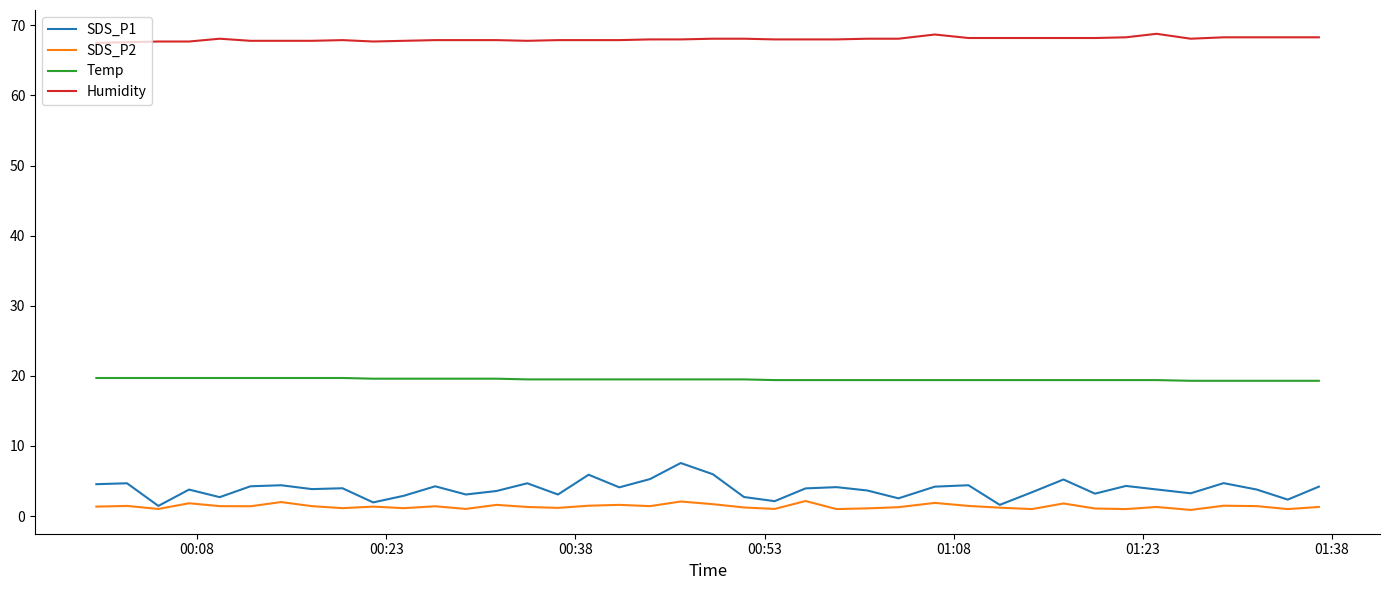

List the series in order of their peak value, highest first.

Humidity, Temp, SDS_P1, SDS_P2